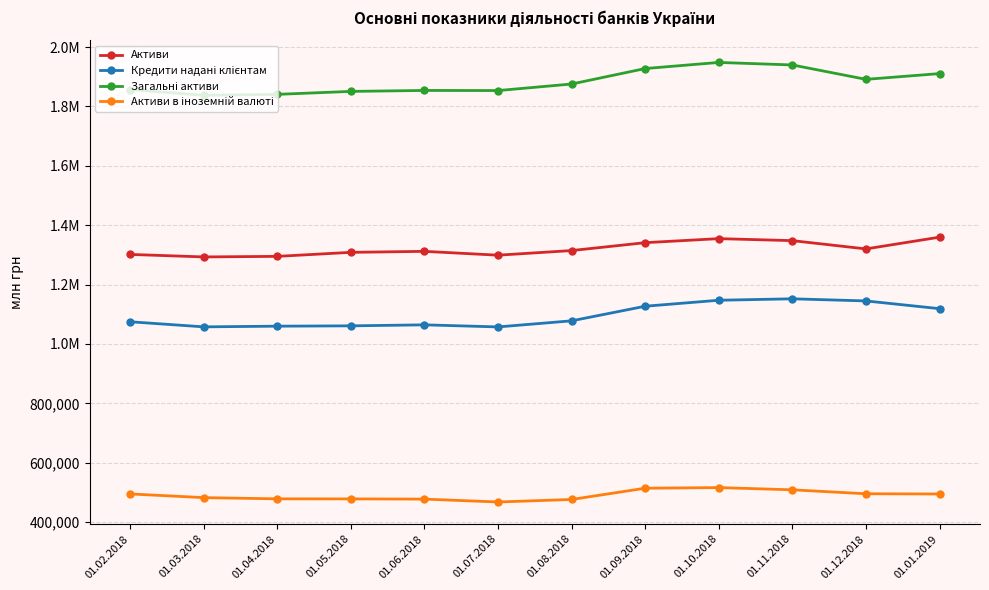

At which label does Загальні активи reach its peak?

01.10.2018